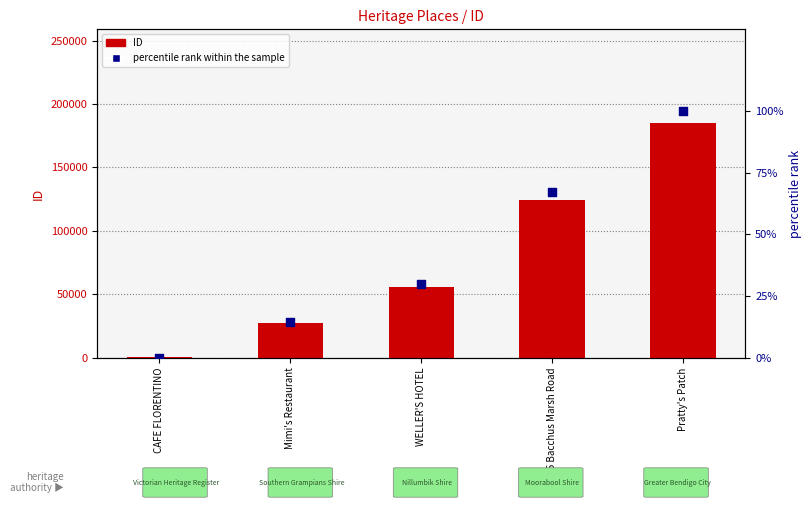

Which series has the widest spread of Y values?

ID